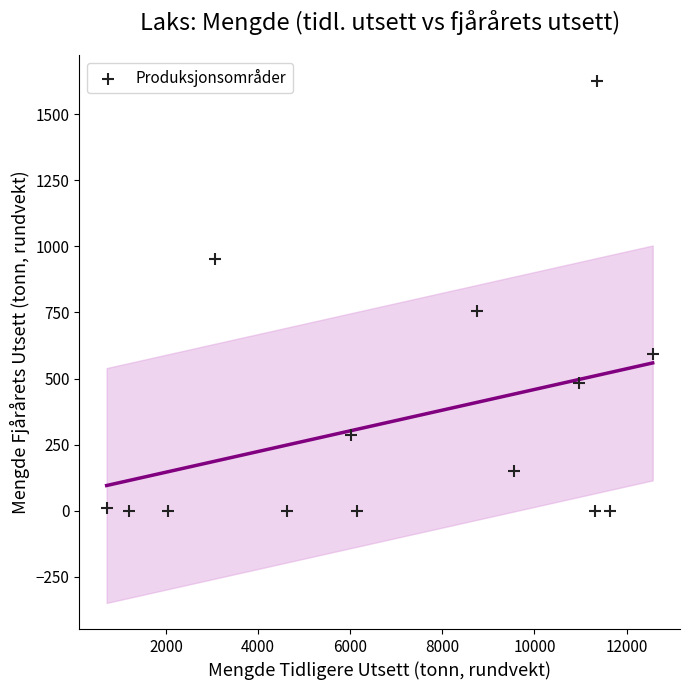

What is the range of Y values (max minus min)?

1624.7